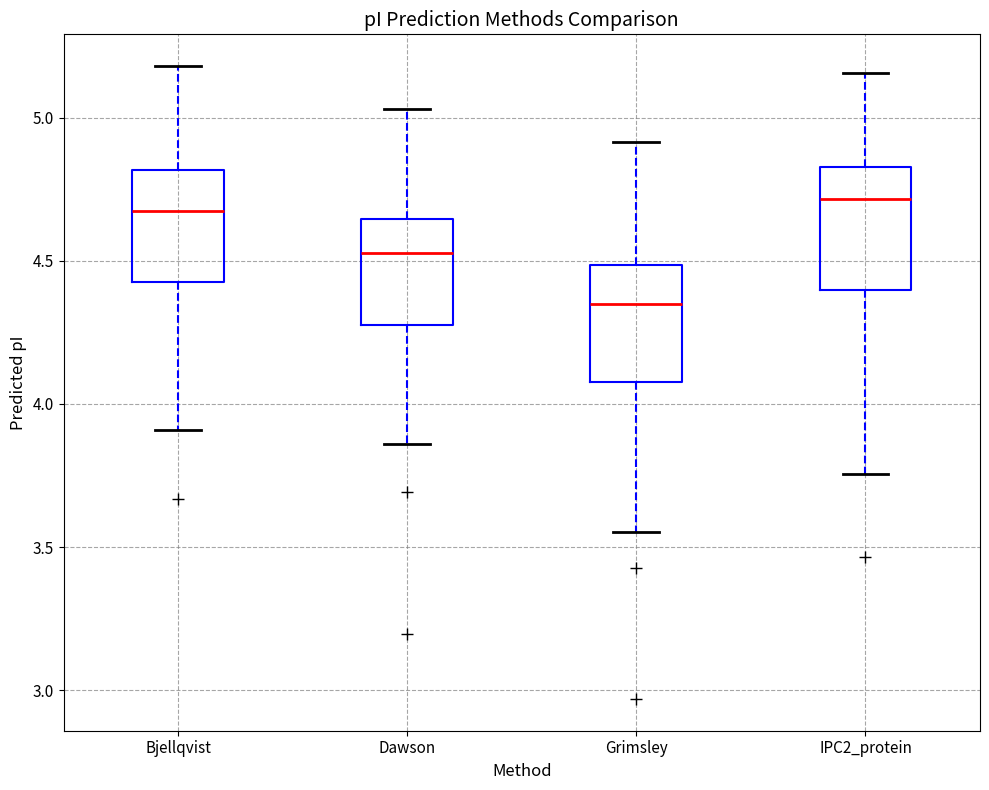

Reading left to right, read every box against the y-axis: the position of its median line, the range the box covers, and the ends of its whiskers. The values are not printed on the chart, so give them approximately, as read against the axis.

Bjellqvist: median 4.65, box 4.45 to 4.80, whiskers 3.90 to 5.20
Dawson: median 4.55, box 4.30 to 4.65, whiskers 3.85 to 5.05
Grimsley: median 4.35, box 4.10 to 4.50, whiskers 3.55 to 4.90
IPC2_protein: median 4.70, box 4.40 to 4.85, whiskers 3.75 to 5.15